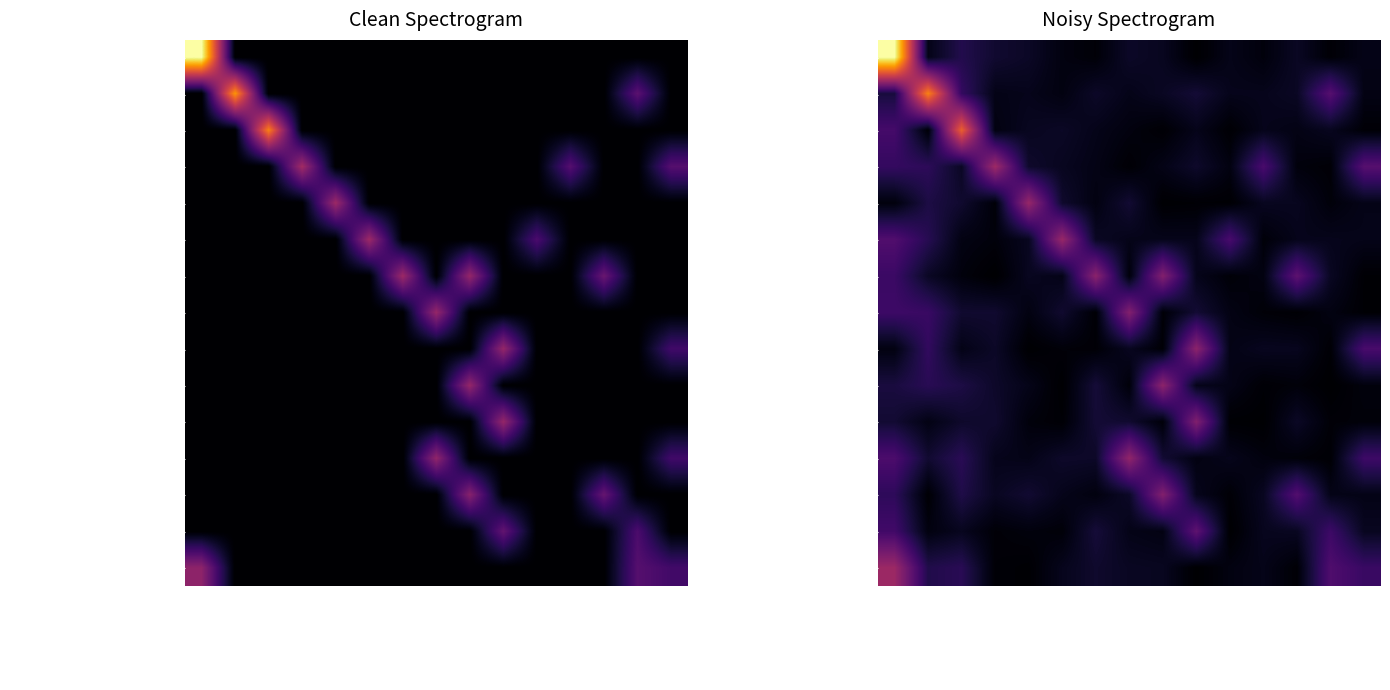

True or false: TJ Astra Zahradní Město, z.s. has a value of 262.5 at Königová Julie.

False